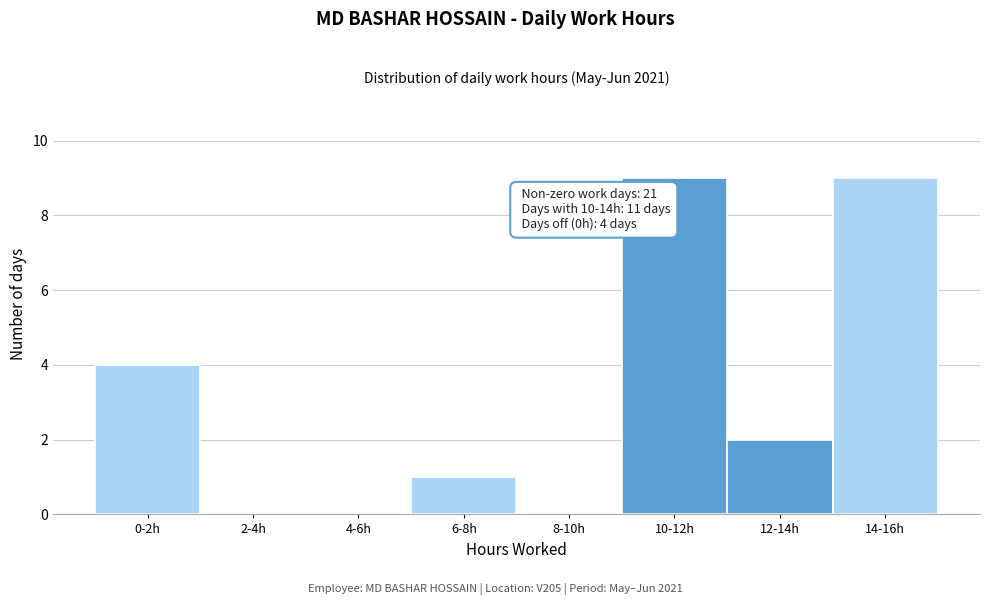

Reading left to right, extract all data points from this chart.

0-2h=4	2-4h=0	4-6h=0	6-8h=1	8-10h=0	10-12h=9	12-14h=2	14-16h=9